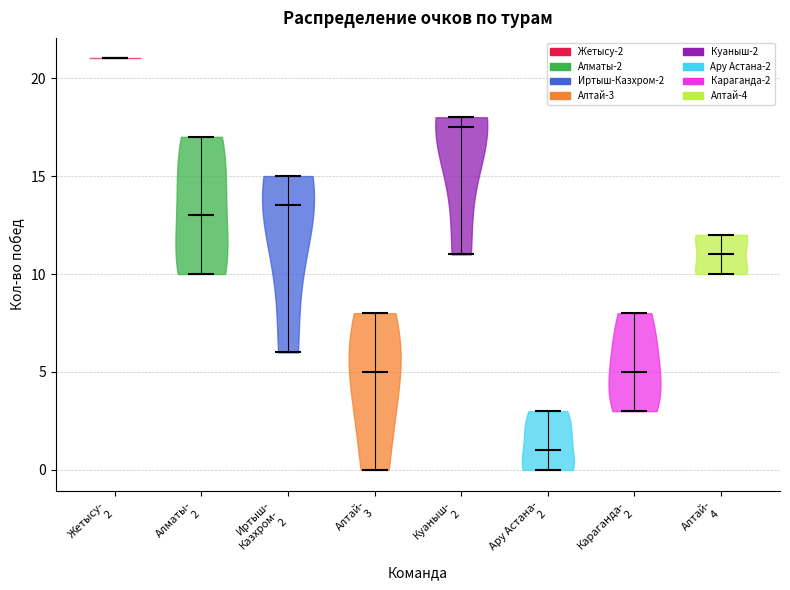

Where does the median line of the violin for Иртыш- Казхром- 2 sit on the y-axis? The values are not printed on the chart, so give them approximately, as read against the axis.

13.5